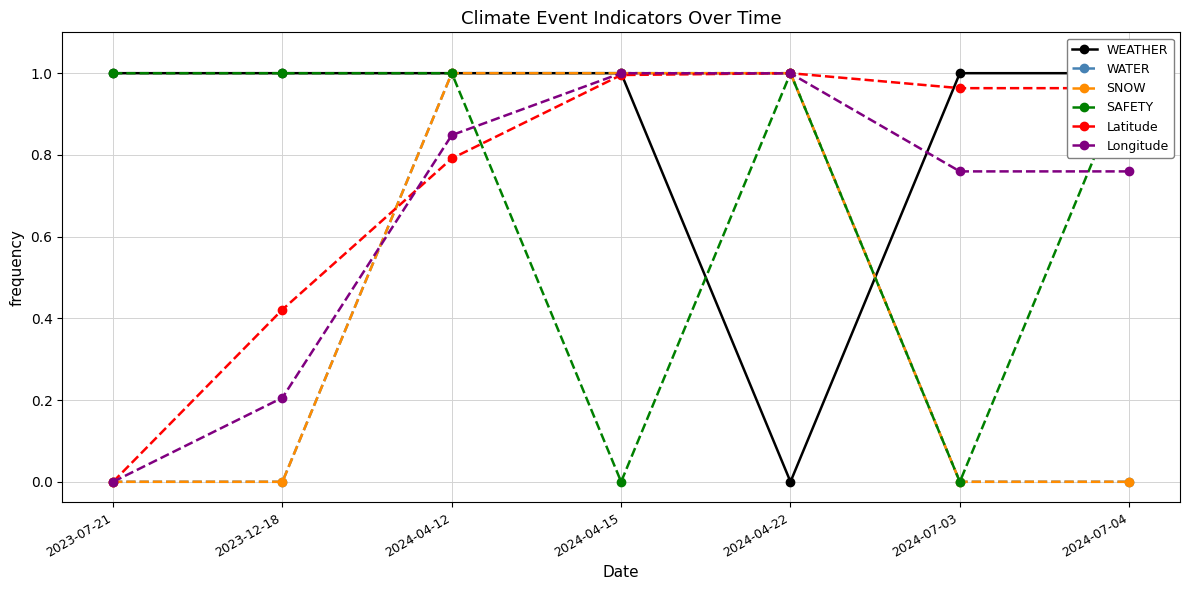

What is the sum of all Latitude values?

5.1